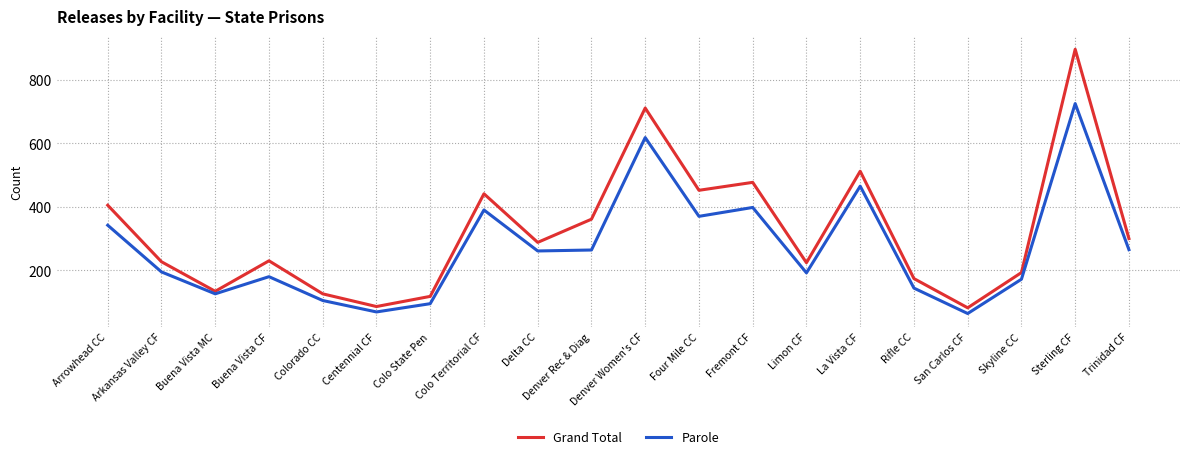

List the series in order of their overall mean, lowest first.

Parole, Grand Total